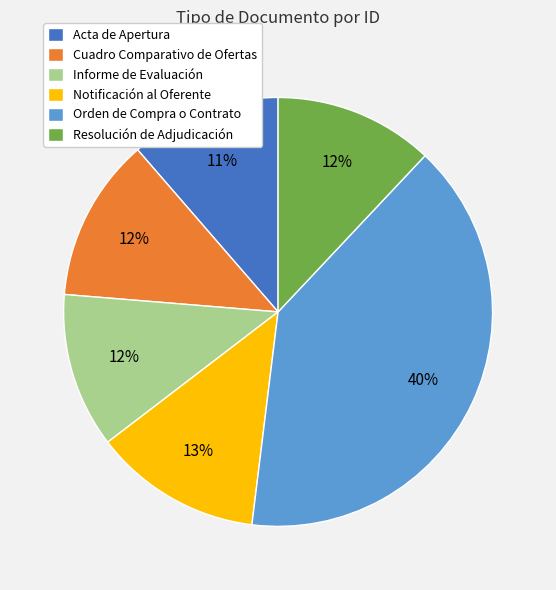

How many slices are in this pie chart?

6